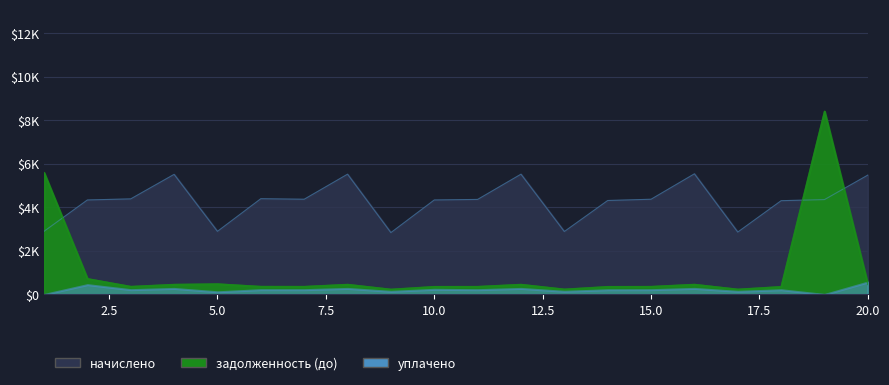

What is the difference between the задолженность (до) values at 7 and 2?

358.9